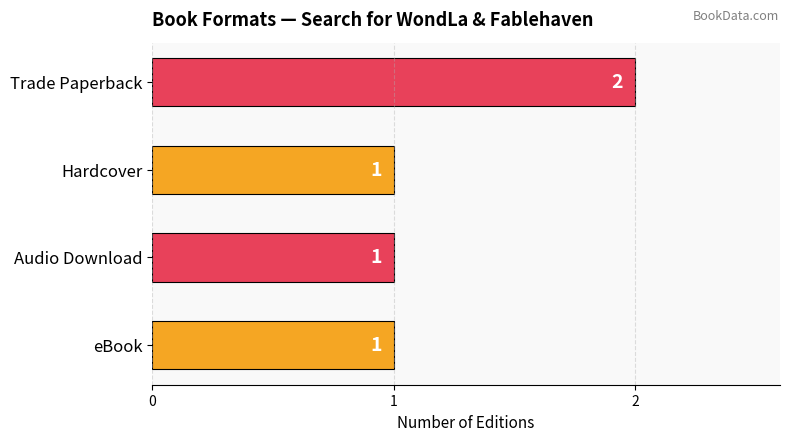

The value at eBook is 1. True or false?

True